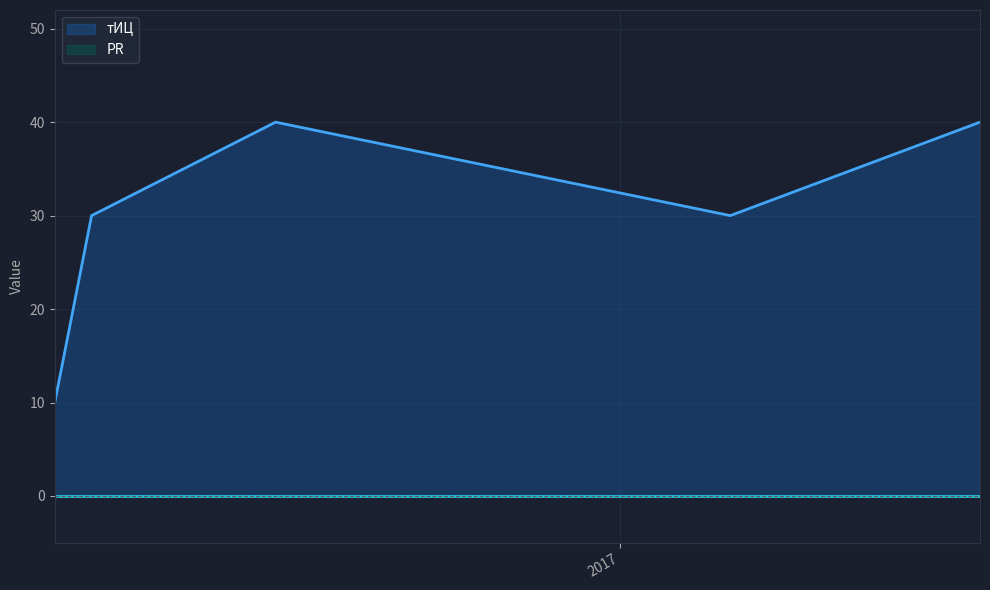

What is the difference between the second highest and minimum values?

30